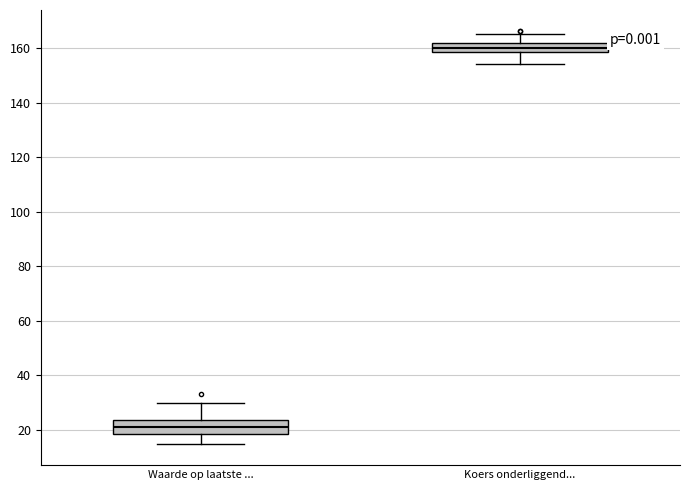

Comparing the boxes themselves (not the whiskers), which one is the tallest?

Waarde op laatste ...